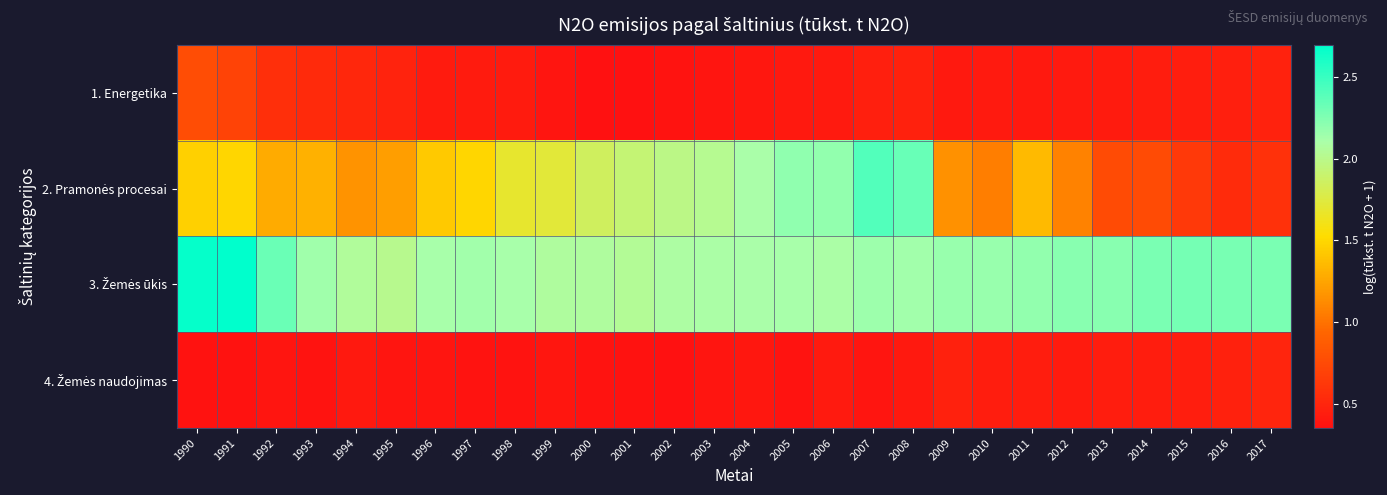

What is the difference between the highest and lowest values at 2004?

1.7